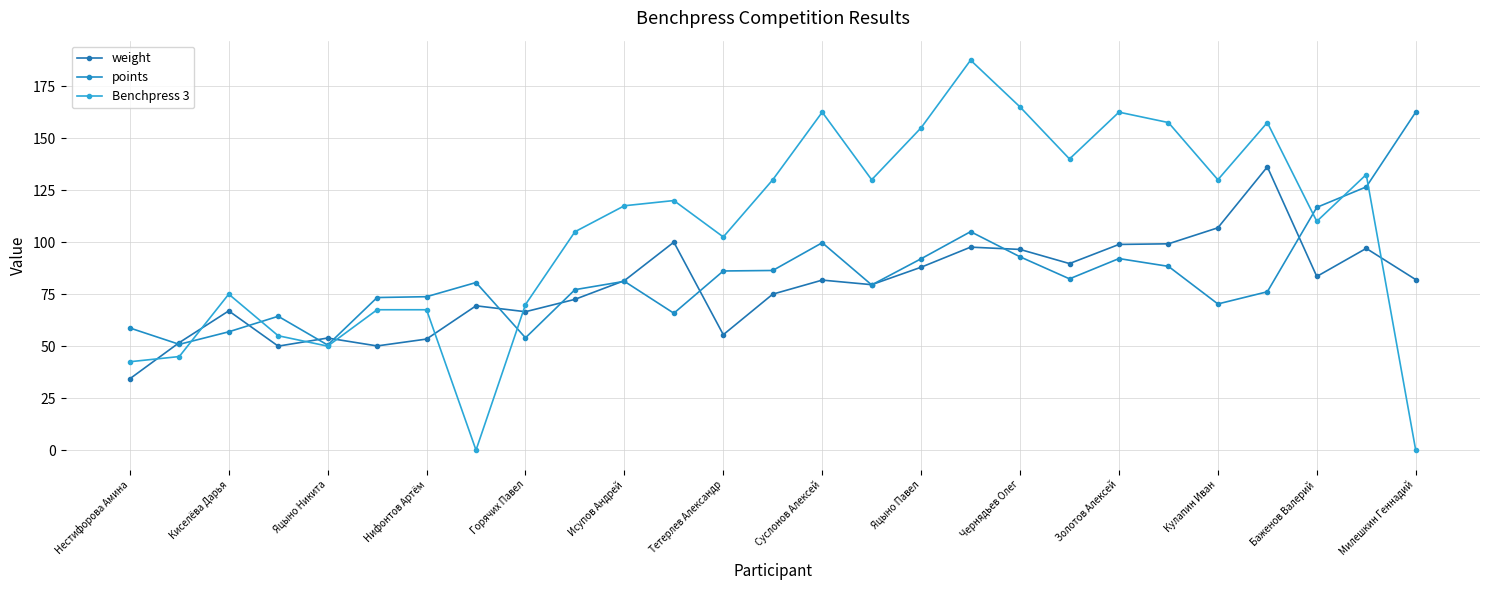

How many series are shown in this chart?

3